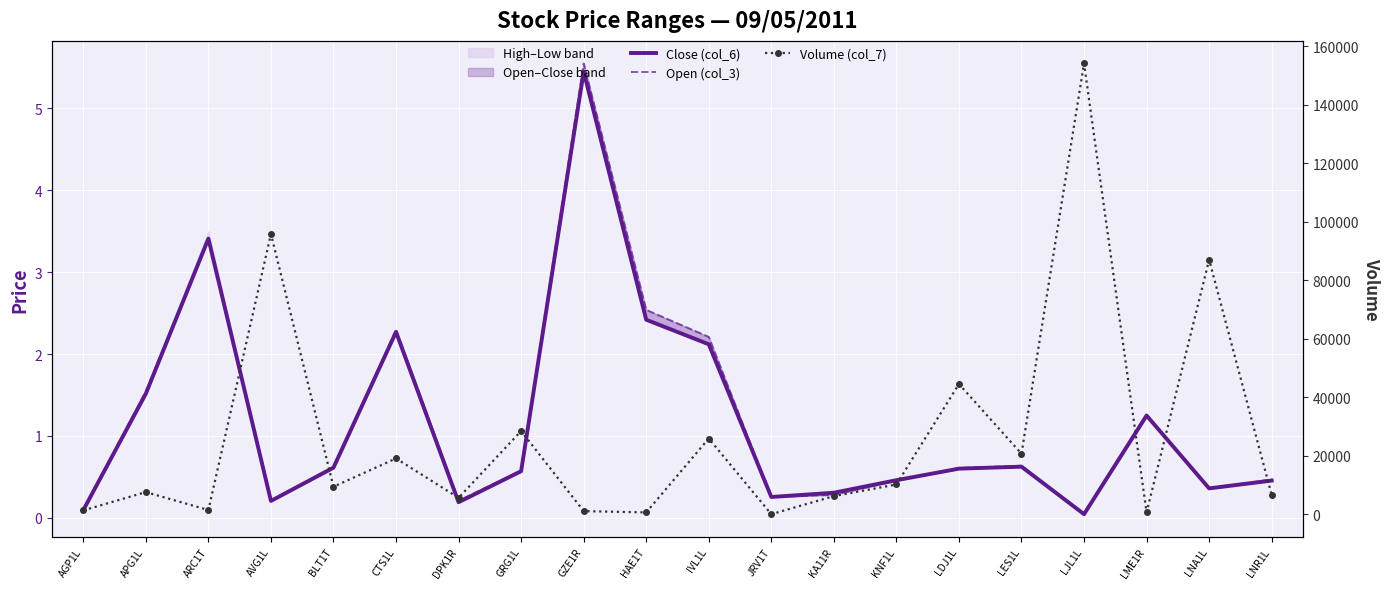

Reading left to right, extract all data points from this chart.

Close (col_6): AGP1L=0.1	APG1L=1.5	ARC1T=3.4	AVG1L=0.2	BLT1T=0.6	CTS1L=2.3	DPK1R=0.2	GRG1L=0.6	GZE1R=5.5	HAE1T=2.4	IVL1L=2.1	JRV1T=0.3	KA11R=0.3	KNF1L=0.5	LDJ1L=0.6	LES1L=0.6	LJL1L=0.0	LME1R=1.2	LNA1L=0.4	LNR1L=0.5
Open (col_3): AGP1L=0.1	APG1L=1.5	ARC1T=3.4	AVG1L=0.2	BLT1T=0.6	CTS1L=2.3	DPK1R=0.2	GRG1L=0.6	GZE1R=5.5	HAE1T=2.5	IVL1L=2.2	JRV1T=0.3	KA11R=0.3	KNF1L=0.5	LDJ1L=0.6	LES1L=0.6	LJL1L=0.0	LME1R=1.2	LNA1L=0.4	LNR1L=0.5
Volume (col_7): AGP1L=1300.0	APG1L=7553.0	ARC1T=1418.0	AVG1L=95830.0	BLT1T=9395.0	CTS1L=19062.0	DPK1R=5600.0	GRG1L=28448.0	GZE1R=1050.0	HAE1T=608.0	IVL1L=25887.0	JRV1T=2.0	KA11R=6171.0	KNF1L=10158.0	LDJ1L=44523.0	LES1L=20675.0	LJL1L=154193.0	LME1R=600.0	LNA1L=87058.0	LNR1L=6573.0